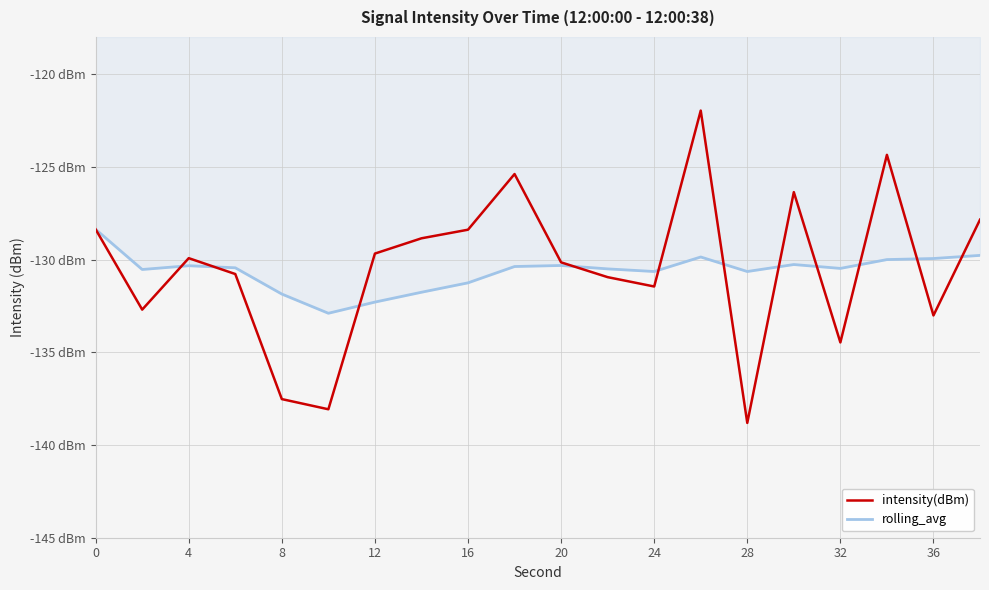

True or false: intensity(dBm) and rolling_avg intersect in this chart.

True